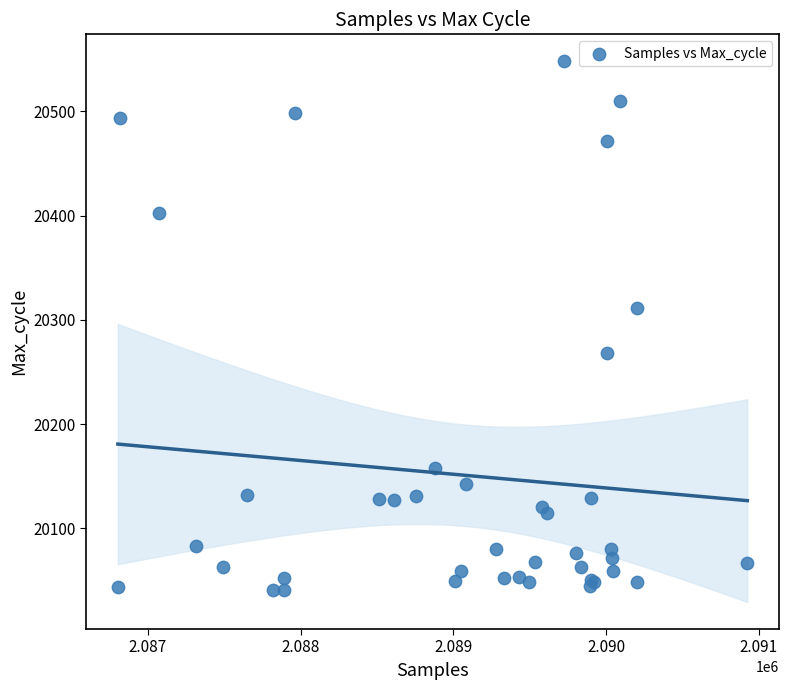

What Y value in the scatter plot is closest to 20294?

20311